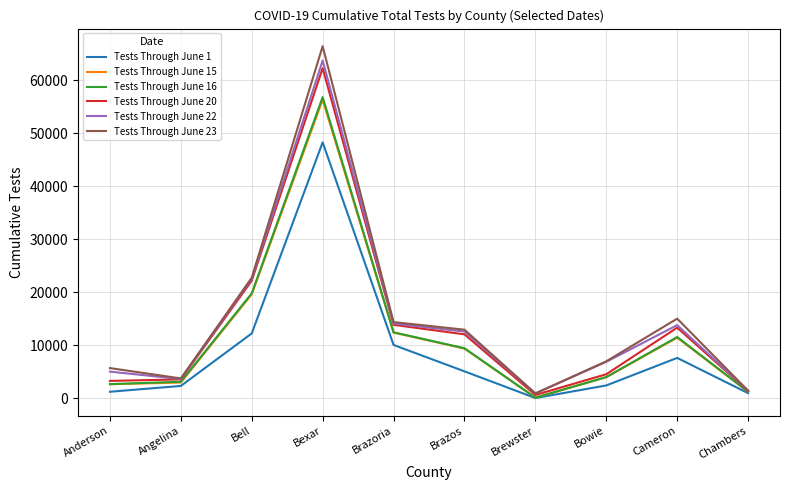

The value of Tests Through June 15 at Brazoria is 3100. True or false?

False